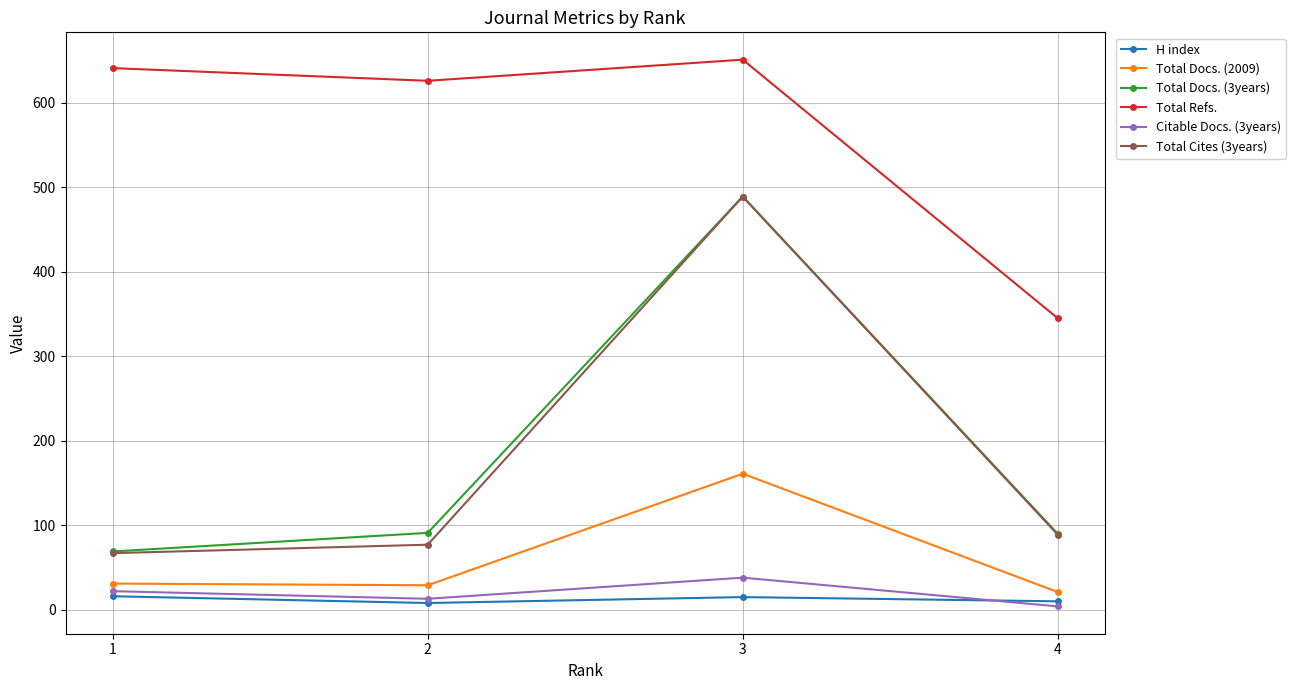

Count the number of categories in the chart.

4